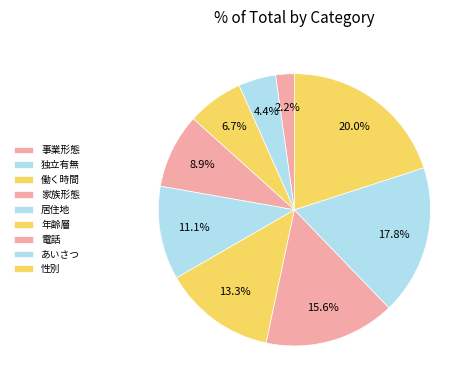

To the nearest percent, what portion does 事業形態 represent?

2%